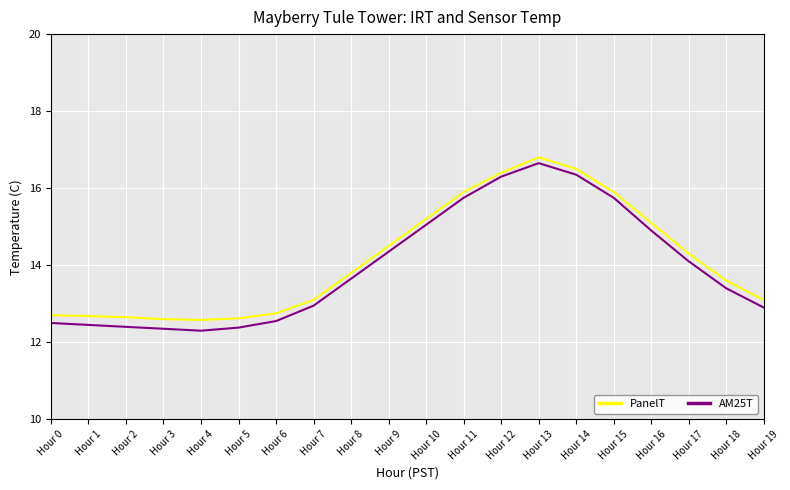

The AM25T series shows 13.4 at Hour 18. True or false?

True